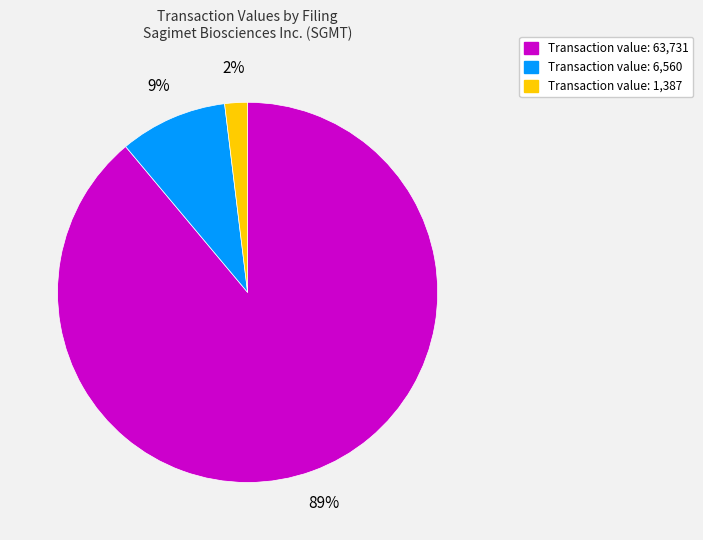

To the nearest percent, what is the difference between the largest and smallest slice percentages?

87%